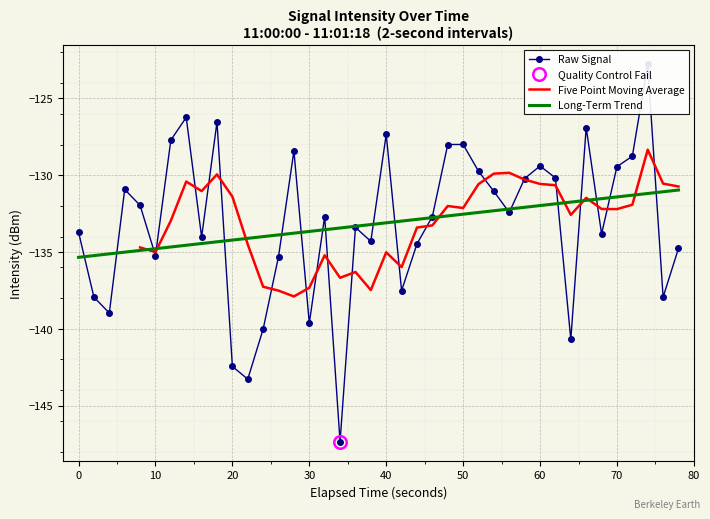

What is the lowest value of the Five Point Moving Average series?

-137.9